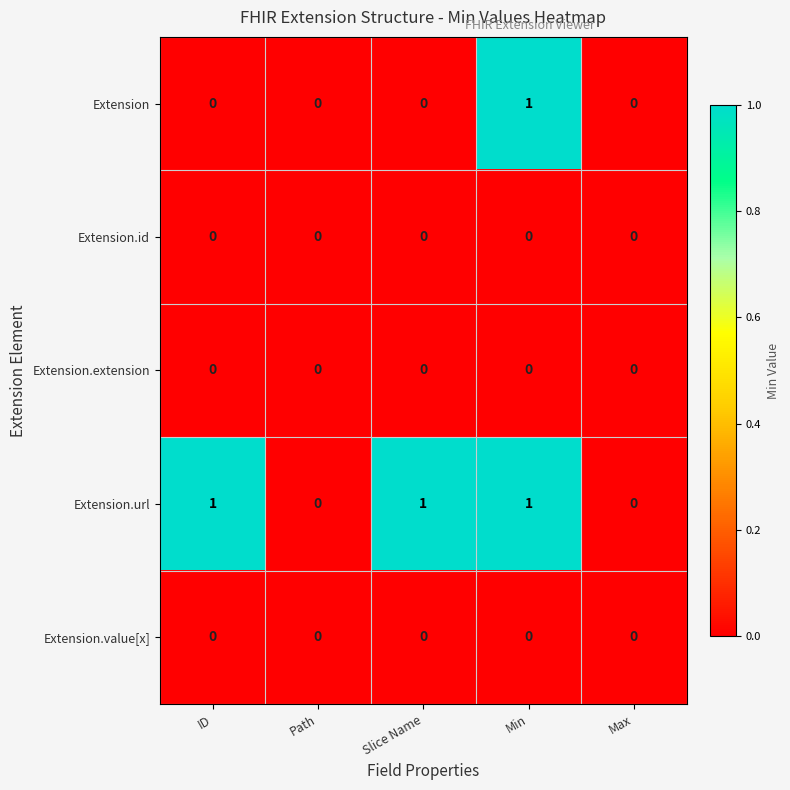

Reading left to right, transcribe all the data shown in this chart.

Extension: ID=0	Path=0	Slice Name=0	Min=1	Max=0
Extension.id: ID=0	Path=0	Slice Name=0	Min=0	Max=0
Extension.extension: ID=0	Path=0	Slice Name=0	Min=0	Max=0
Extension.url: ID=1	Path=0	Slice Name=1	Min=1	Max=0
Extension.value[x]: ID=0	Path=0	Slice Name=0	Min=0	Max=0